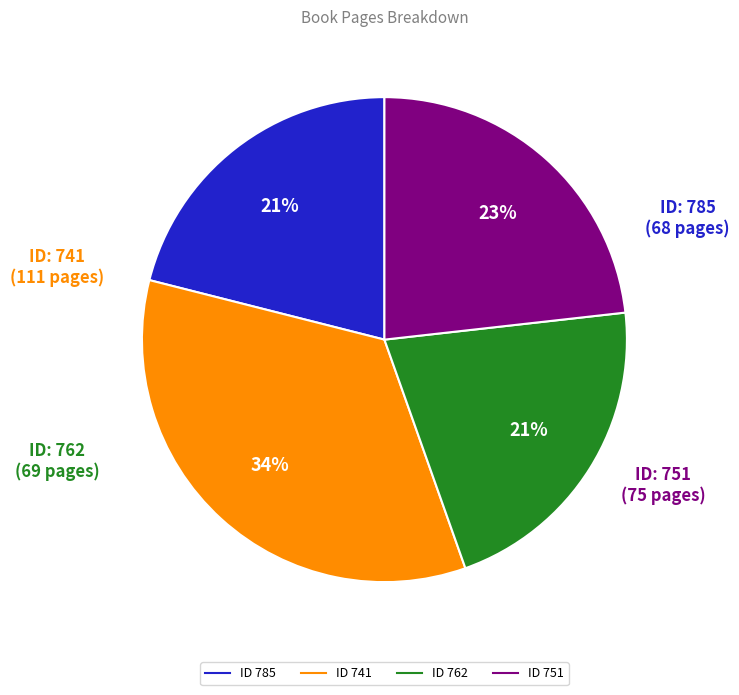

How many slices are in this pie chart?

4